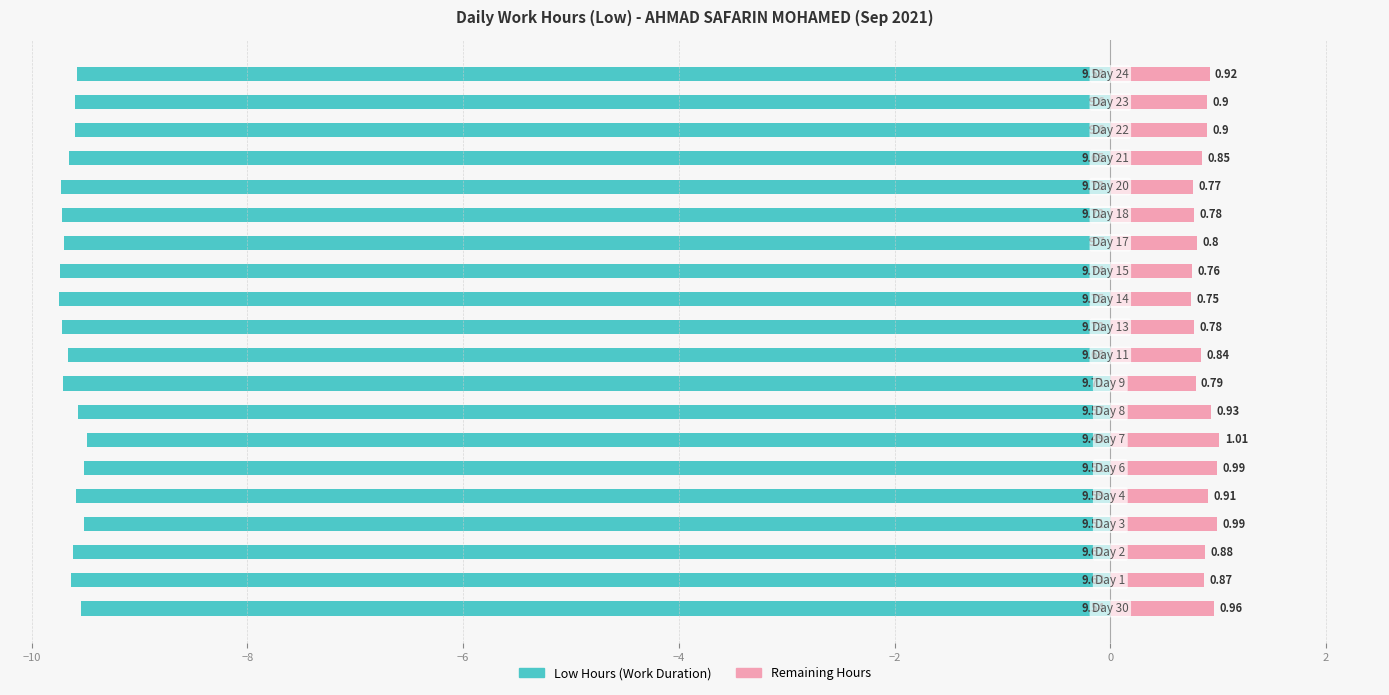

The Remaining to 10.5h series shows 1.1 at 11. True or false?

False